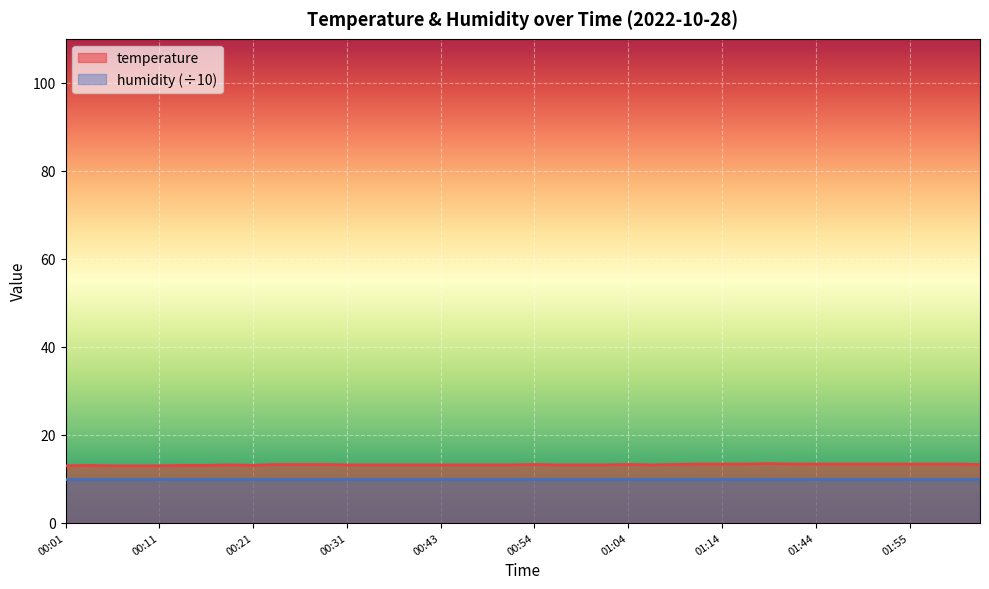

What is the average value?

13.2